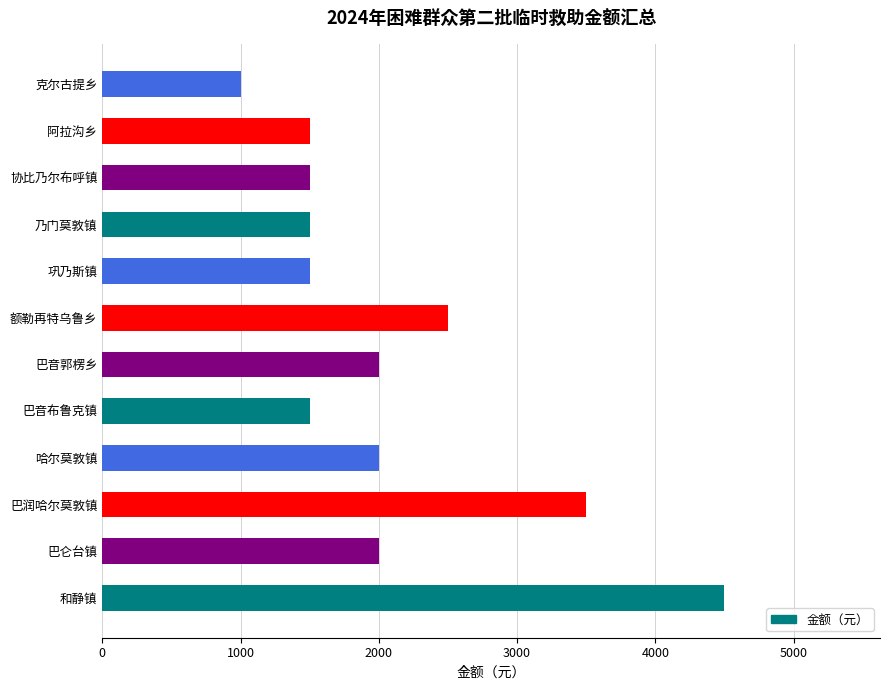

What is the maximum value shown in the chart?

4500